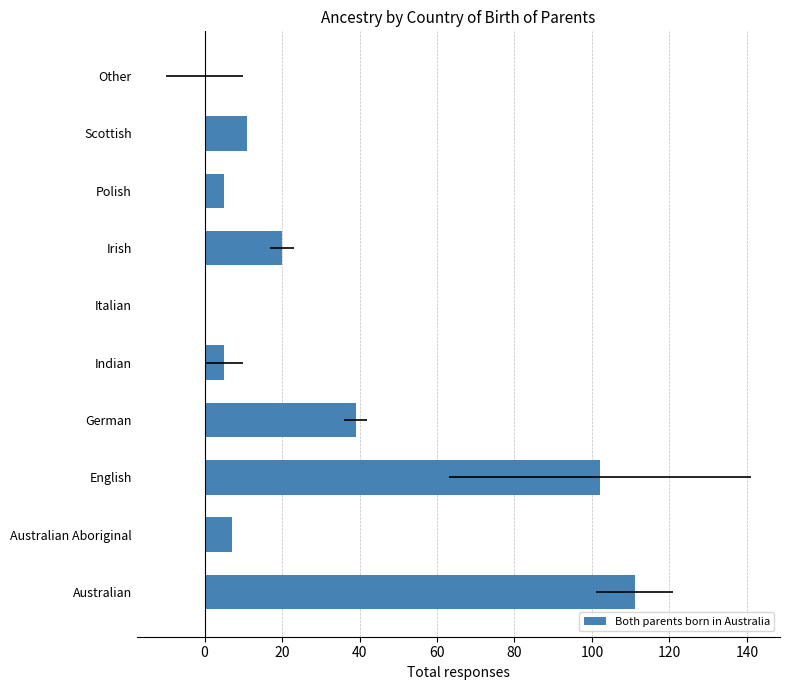

Reading left to right, what are all the values shown in this chart?

111	7	102	39	5	0	20	5	11	0